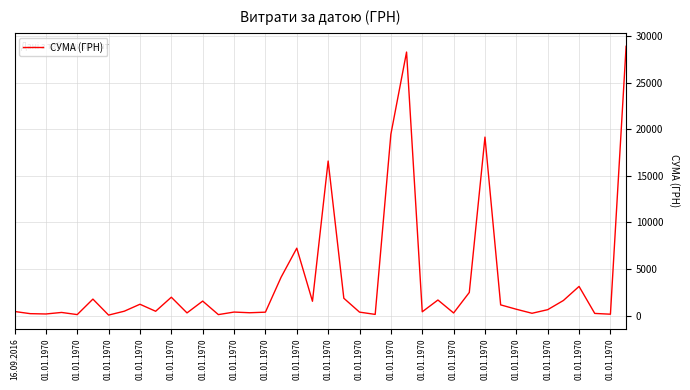

What is the difference between the maximum and minimum values?

28850.8